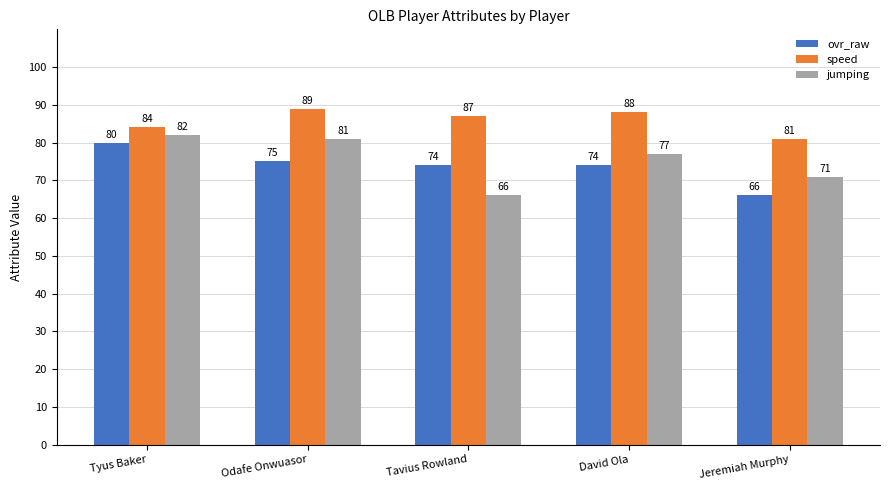

What position from the right is Odafe Onwuasor?

4